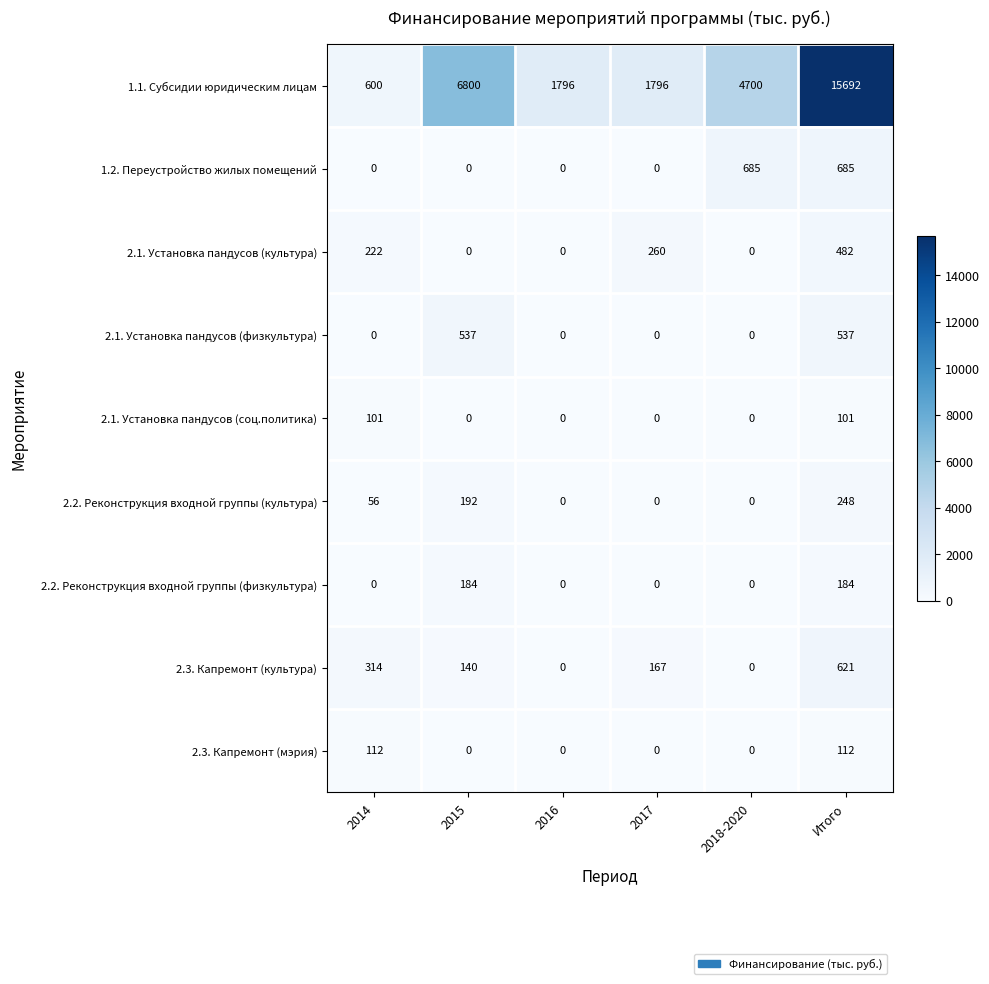

Is it true that 1.2. Переустройство жилых помещений equals 407 at 2016?

False